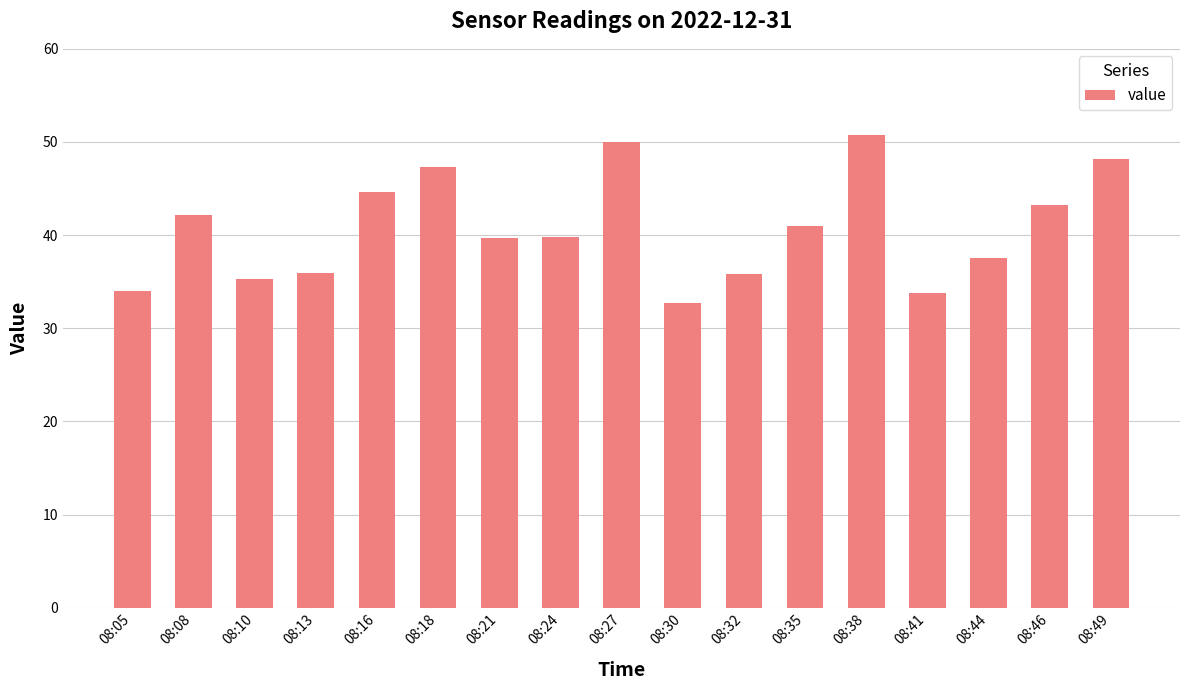

Approximately how many times larger is the value at 08:05 compared to 08:44?

0.9